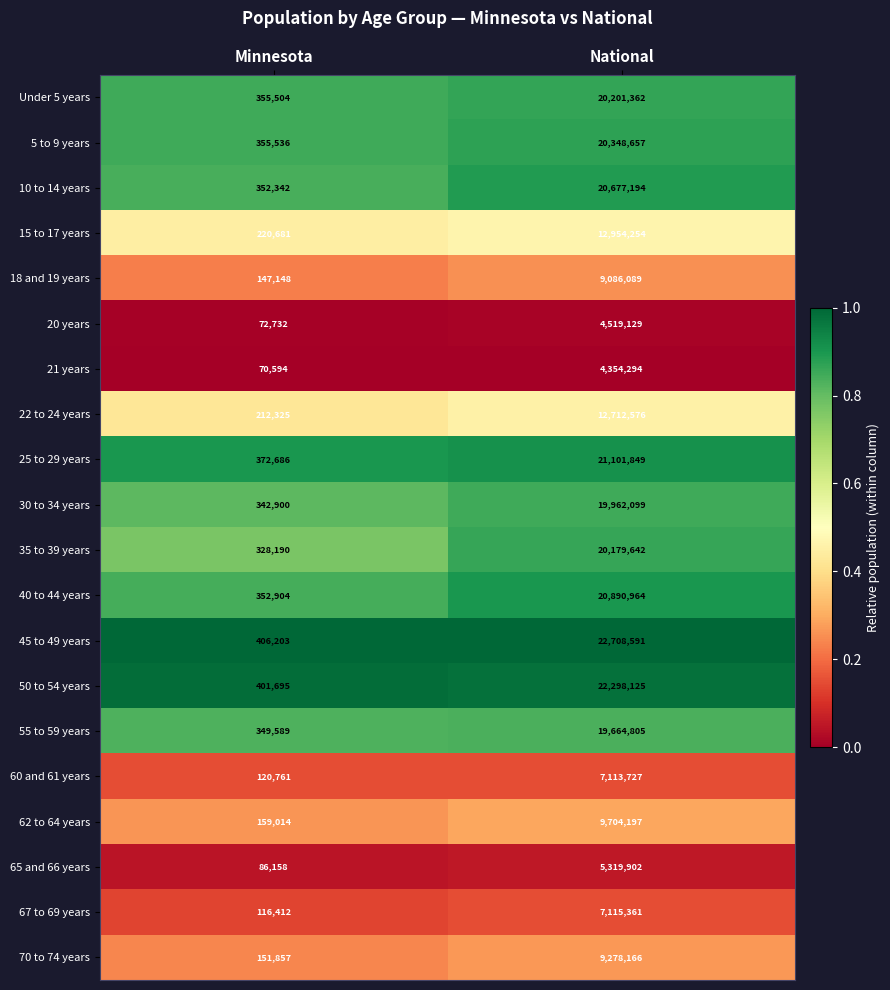

What is the total value across all series at Minnesota?

4975231